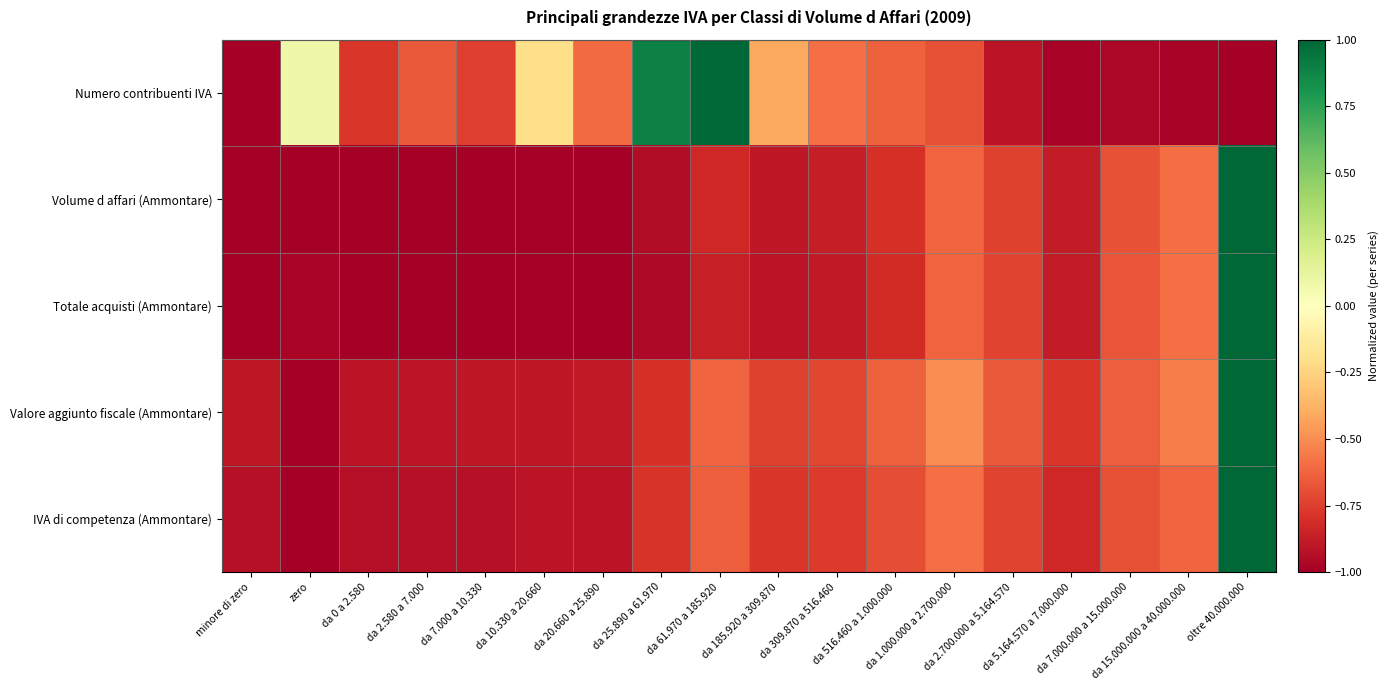

Reading left to right, list all the values displayed in this chart.

Numero contribuenti IVA: minore di zero=-1.0	zero=0.1	da 0 a 2.580=-0.8	da 2.580 a 7.000=-0.7	da 7.000 a 10.330=-0.7	da 10.330 a 20.660=-0.2	da 20.660 a 25.890=-0.6	da 25.890 a 61.970=0.9	da 61.970 a 185.920=1.0	da 185.920 a 309.870=-0.4	da 309.870 a 516.460=-0.6	da 516.460 a 1.000.000=-0.6	da 1.000.000 a 2.700.000=-0.7	da 2.700.000 a 5.164.570=-0.9	da 5.164.570 a 7.000.000=-1.0	da 7.000.000 a 15.000.000=-1.0	da 15.000.000 a 40.000.000=-1.0	oltre 40.000.000=-1.0
Volume d affari (Ammontare): minore di zero=-1.0	zero=-1.0	da 0 a 2.580=-1.0	da 2.580 a 7.000=-1.0	da 7.000 a 10.330=-1.0	da 10.330 a 20.660=-1.0	da 20.660 a 25.890=-1.0	da 25.890 a 61.970=-0.9	da 61.970 a 185.920=-0.8	da 185.920 a 309.870=-0.9	da 309.870 a 516.460=-0.9	da 516.460 a 1.000.000=-0.8	da 1.000.000 a 2.700.000=-0.6	da 2.700.000 a 5.164.570=-0.7	da 5.164.570 a 7.000.000=-0.9	da 7.000.000 a 15.000.000=-0.7	da 15.000.000 a 40.000.000=-0.6	oltre 40.000.000=1.0
Totale acquisti (Ammontare): minore di zero=-1.0	zero=-1.0	da 0 a 2.580=-1.0	da 2.580 a 7.000=-1.0	da 7.000 a 10.330=-1.0	da 10.330 a 20.660=-1.0	da 20.660 a 25.890=-1.0	da 25.890 a 61.970=-1.0	da 61.970 a 185.920=-0.9	da 185.920 a 309.870=-0.9	da 309.870 a 516.460=-0.9	da 516.460 a 1.000.000=-0.8	da 1.000.000 a 2.700.000=-0.6	da 2.700.000 a 5.164.570=-0.7	da 5.164.570 a 7.000.000=-0.9	da 7.000.000 a 15.000.000=-0.7	da 15.000.000 a 40.000.000=-0.6	oltre 40.000.000=1.0
Valore aggiunto fiscale (Ammontare): minore di zero=-0.9	zero=-1.0	da 0 a 2.580=-0.9	da 2.580 a 7.000=-0.9	da 7.000 a 10.330=-0.9	da 10.330 a 20.660=-0.9	da 20.660 a 25.890=-0.9	da 25.890 a 61.970=-0.8	da 61.970 a 185.920=-0.6	da 185.920 a 309.870=-0.7	da 309.870 a 516.460=-0.7	da 516.460 a 1.000.000=-0.6	da 1.000.000 a 2.700.000=-0.5	da 2.700.000 a 5.164.570=-0.7	da 5.164.570 a 7.000.000=-0.8	da 7.000.000 a 15.000.000=-0.6	da 15.000.000 a 40.000.000=-0.5	oltre 40.000.000=1.0
IVA di competenza (Ammontare): minore di zero=-0.9	zero=-1.0	da 0 a 2.580=-0.9	da 2.580 a 7.000=-0.9	da 7.000 a 10.330=-0.9	da 10.330 a 20.660=-0.9	da 20.660 a 25.890=-0.9	da 25.890 a 61.970=-0.8	da 61.970 a 185.920=-0.6	da 185.920 a 309.870=-0.8	da 309.870 a 516.460=-0.8	da 516.460 a 1.000.000=-0.7	da 1.000.000 a 2.700.000=-0.6	da 2.700.000 a 5.164.570=-0.7	da 5.164.570 a 7.000.000=-0.8	da 7.000.000 a 15.000.000=-0.7	da 15.000.000 a 40.000.000=-0.6	oltre 40.000.000=1.0